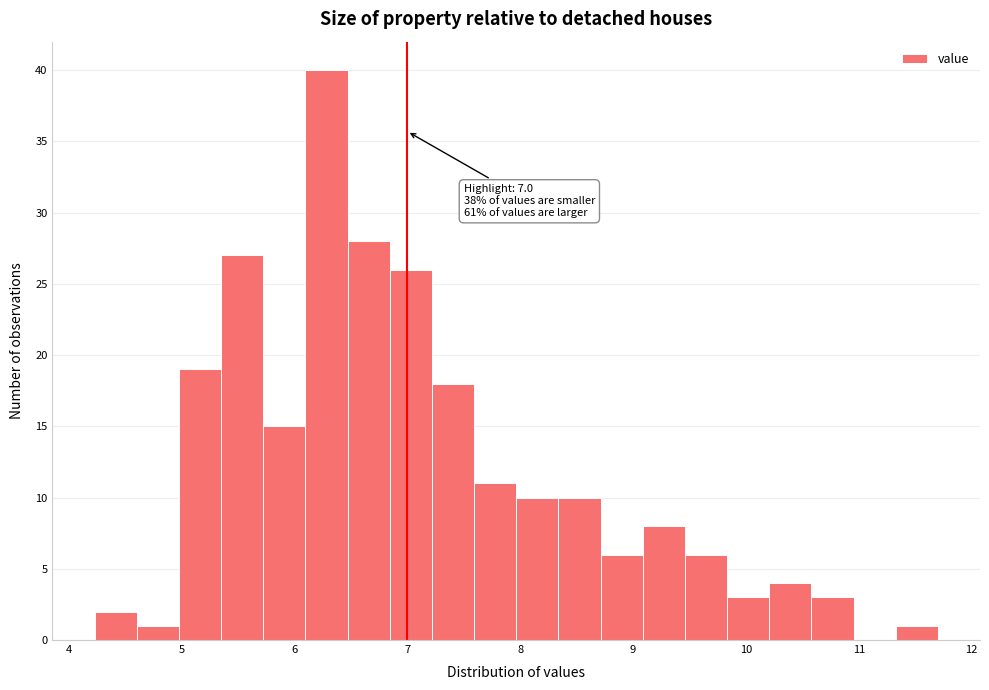

Around what value on the x-axis is the tallest bar? Give the approximate position of its centre, as read against the axis.

6.3